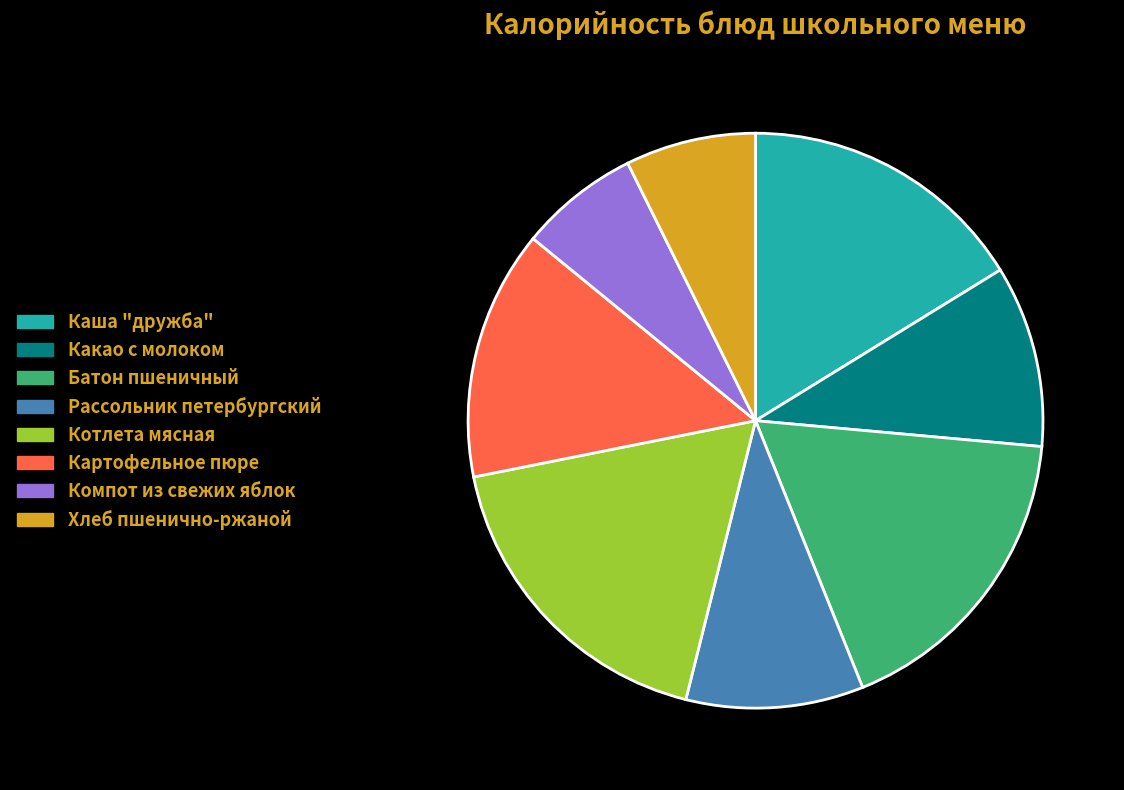

How many slices are in this pie chart?

8